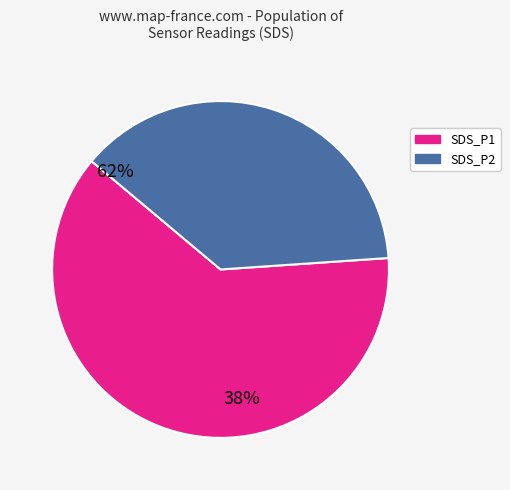

Combined, do SDS_P2 and SDS_P1 account for over 50%?

Yes